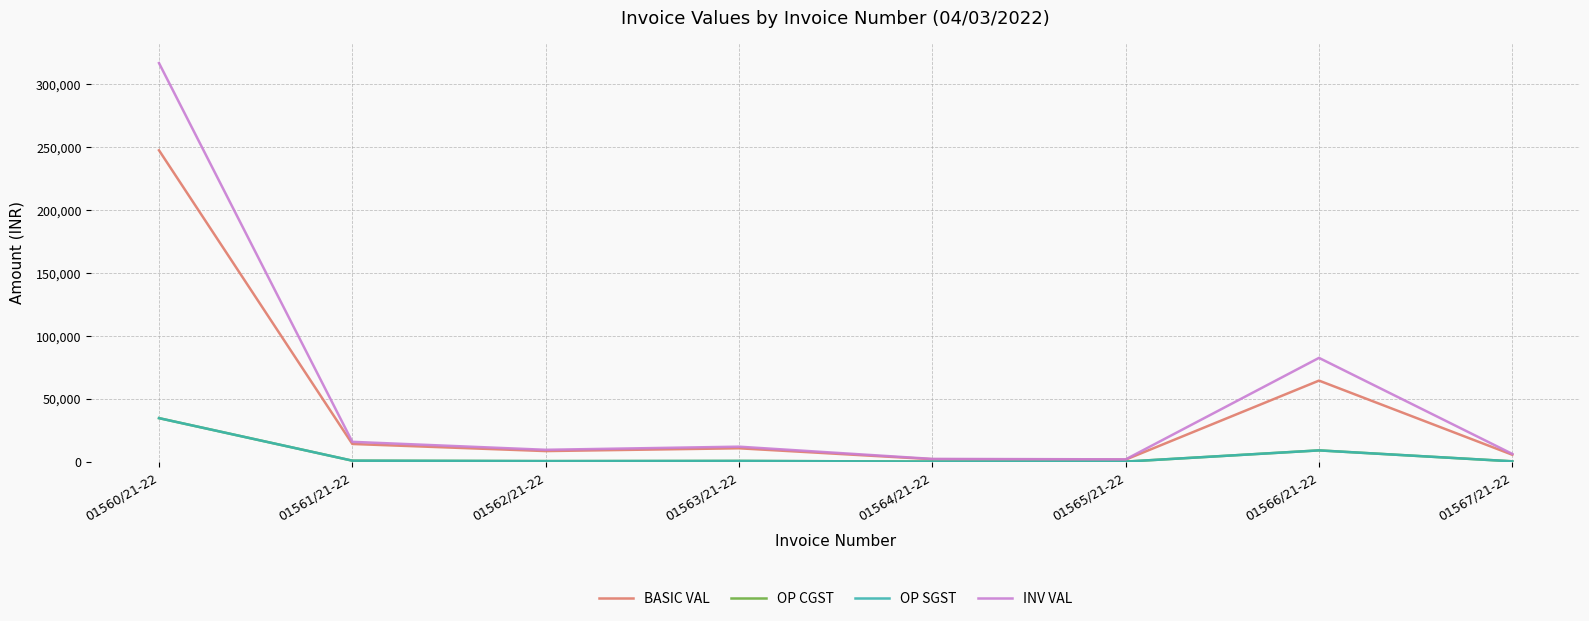

Which category has the highest value in the OP CGST series?

01560/21-22